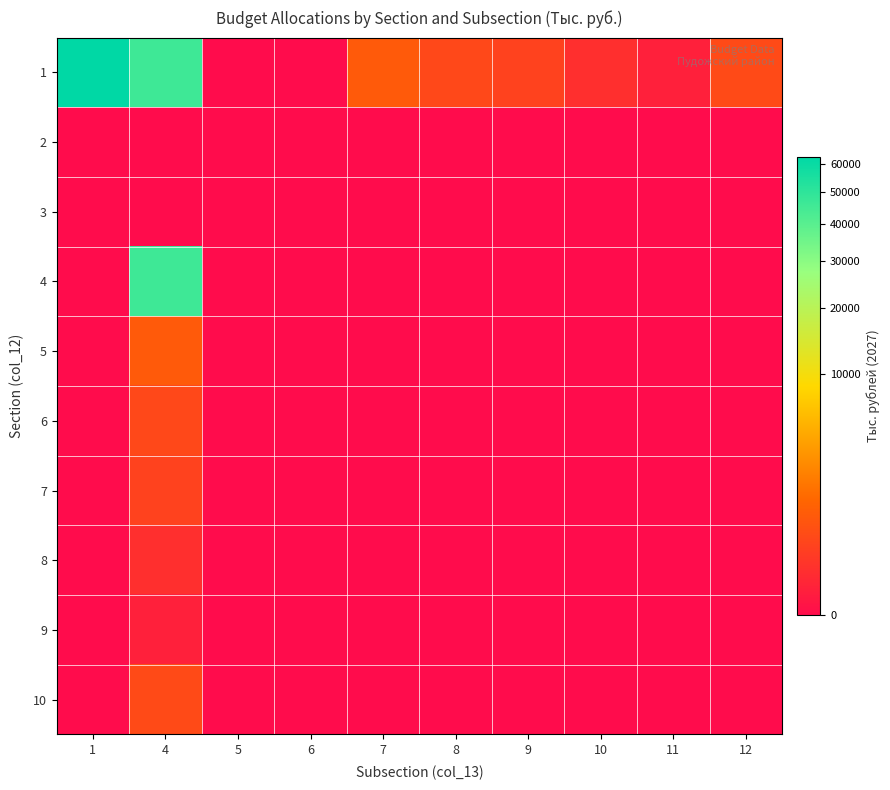

Between 12 and 1, which is larger?

1